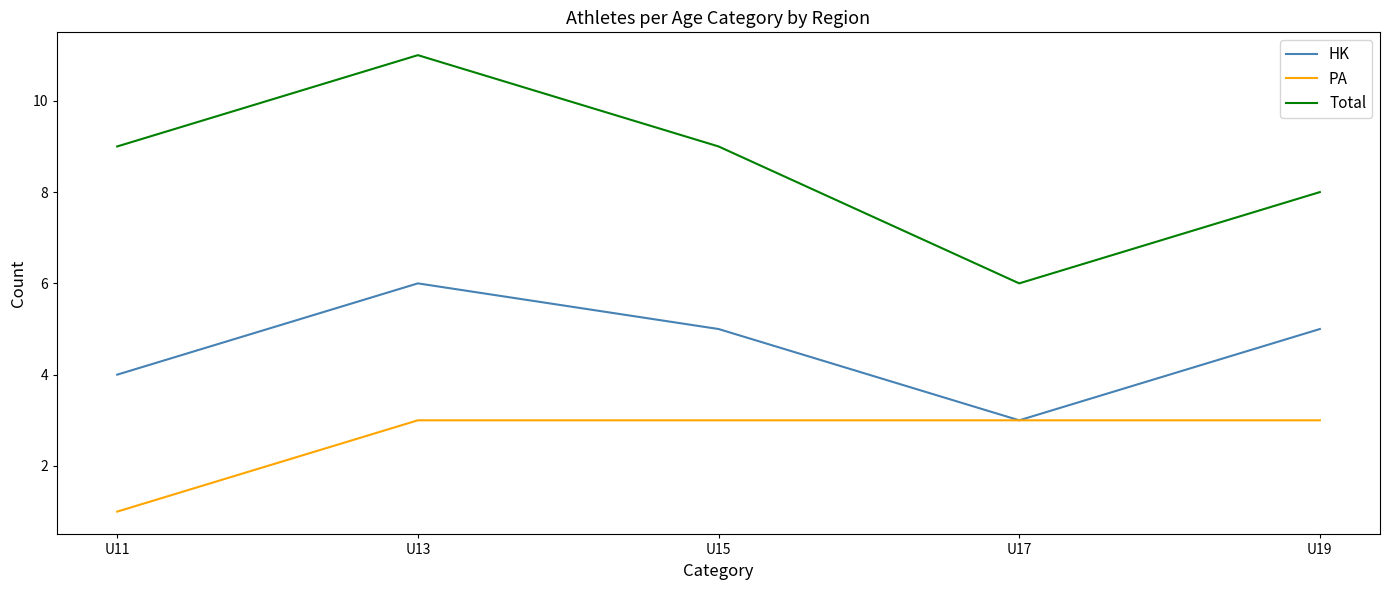

Does the chart have visible grid lines?

No